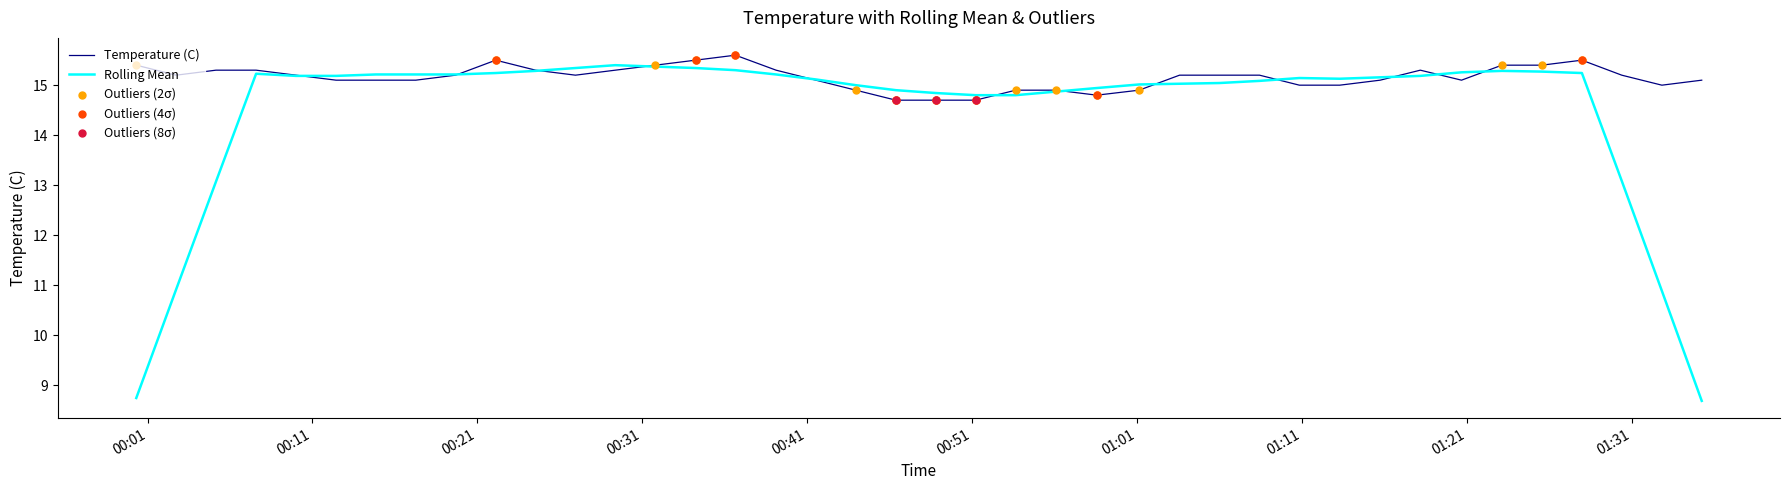

Which series has the largest range (max minus min)?

Rolling Mean